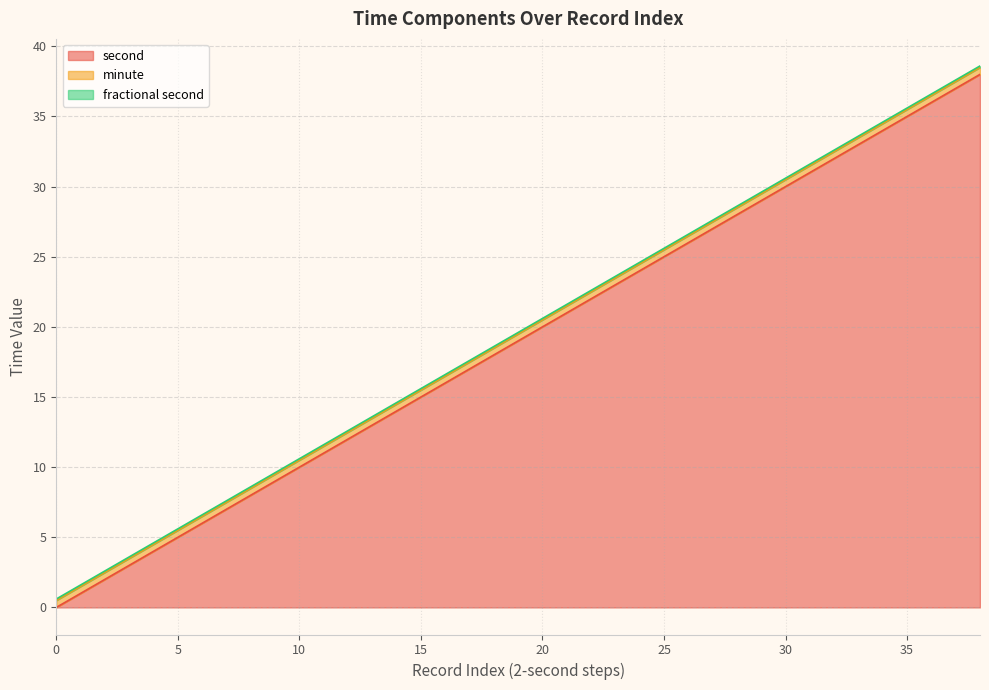

Is the value of second at 8 greater than the value of fractional second at 24?

Yes